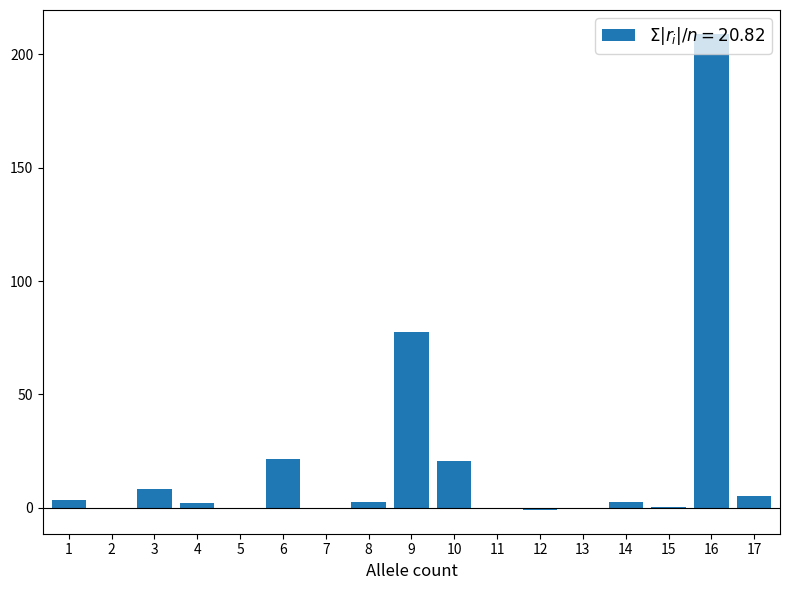

What is the sum of all values?

352.1